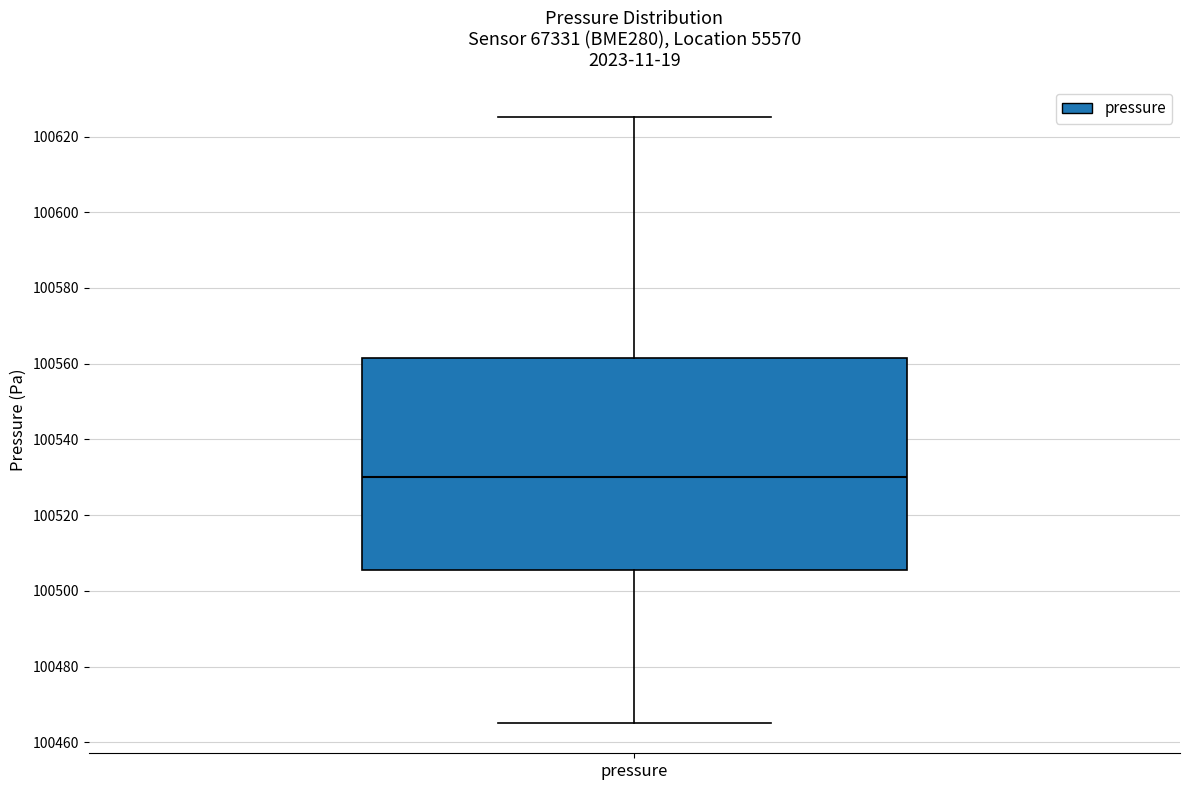

Read this box plot against the y-axis: the position of the median line, the range covered by the box, and the ends of both whiskers. The values are not printed on the chart, so give them approximately, as read against the axis.

median 100530, box 100506 to 100562, whiskers 100466 to 100626